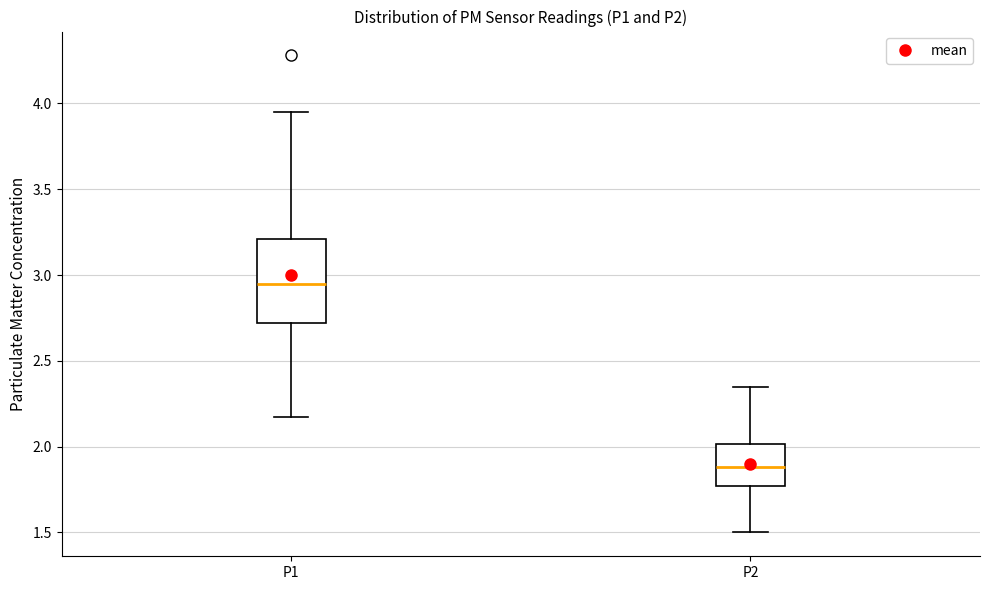

Which box has the lowest median line?

P2